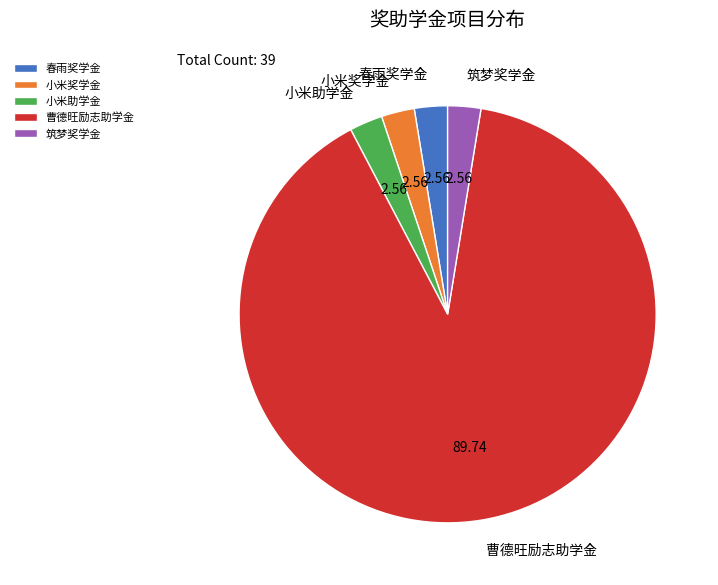

Between 曹德旺励志助学金 and 小米助学金, which is larger?

曹德旺励志助学金